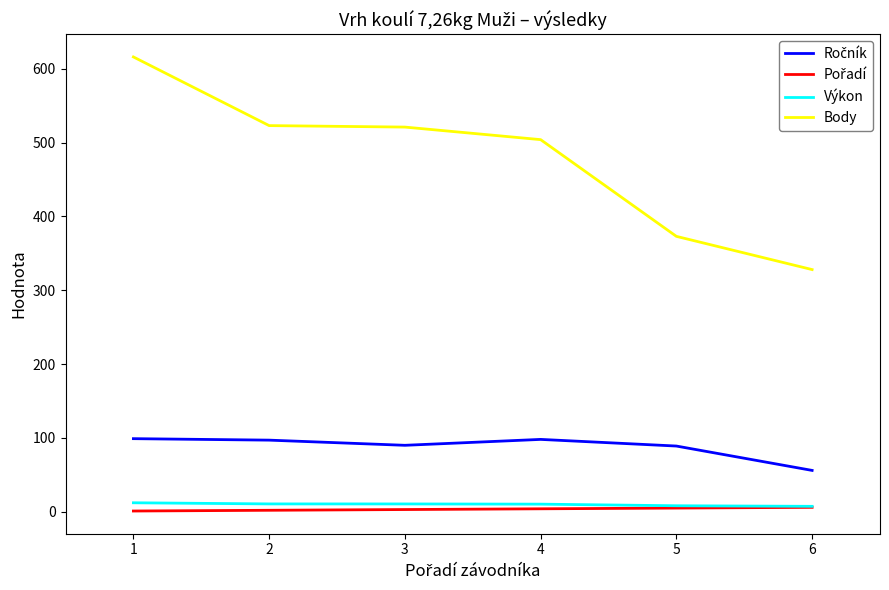

Which series has the widest spread of values?

Body